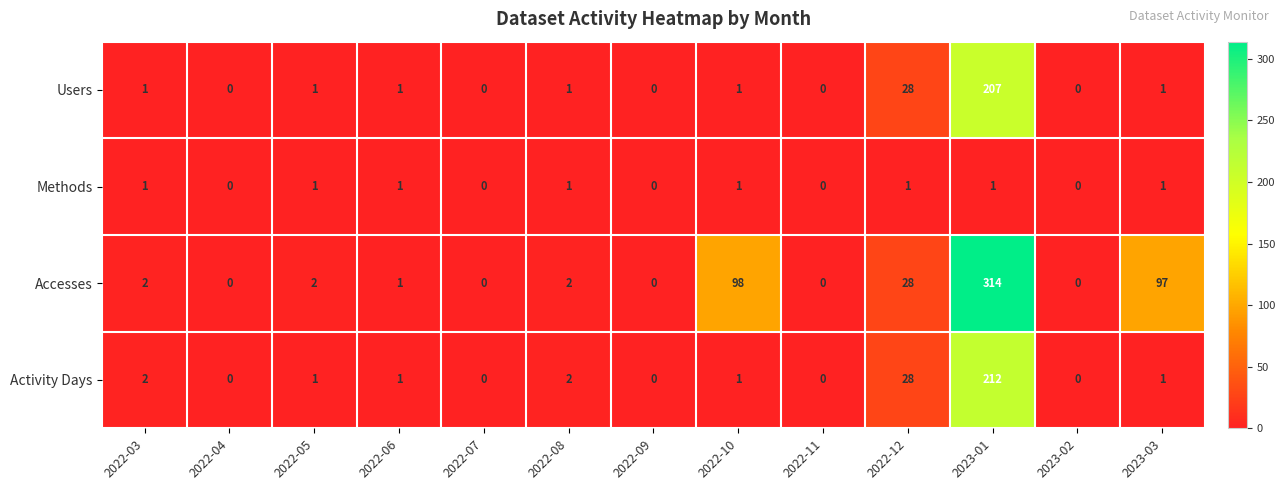

Is it true that Activity Days equals 1 at 2022-03?

False